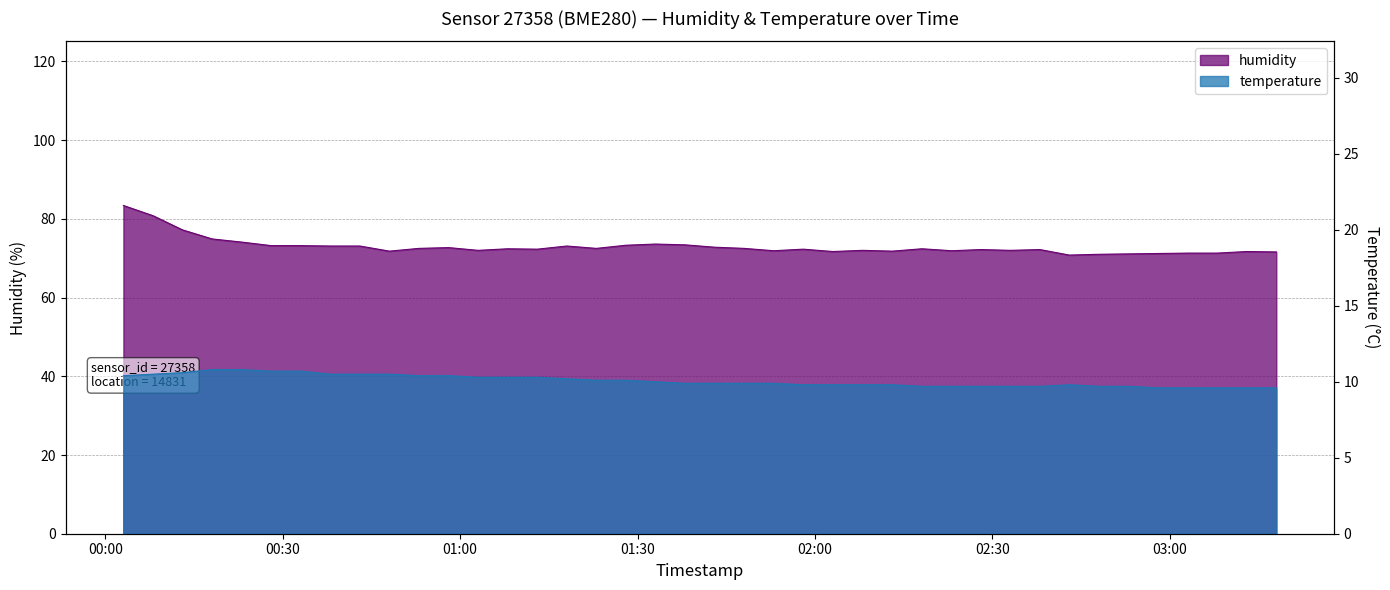

How many interior local peaks does the humidity series have?

10